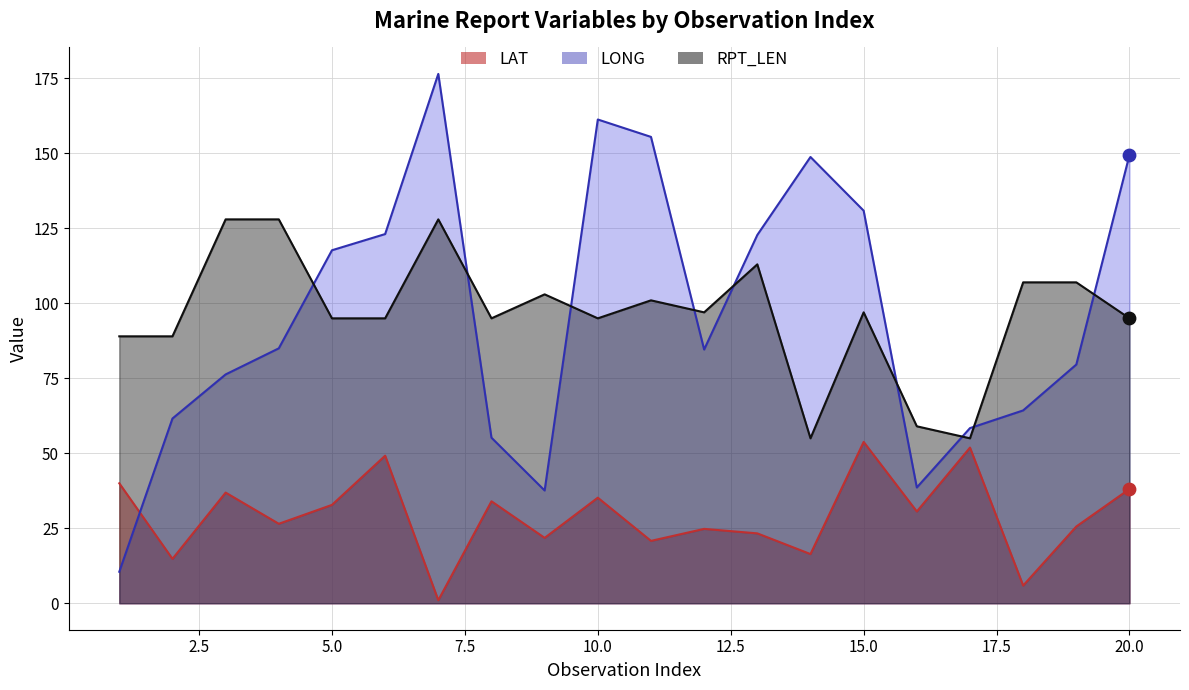

What are all the series names shown in the legend?

LAT, LONG, RPT_LEN